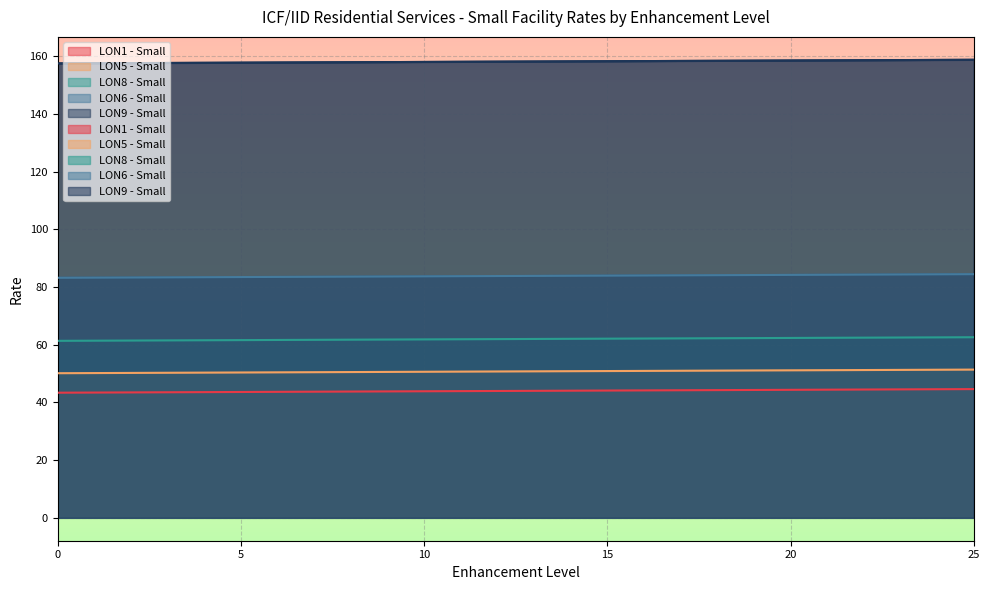

Which series has the largest total across all categories?

LON9 - Small